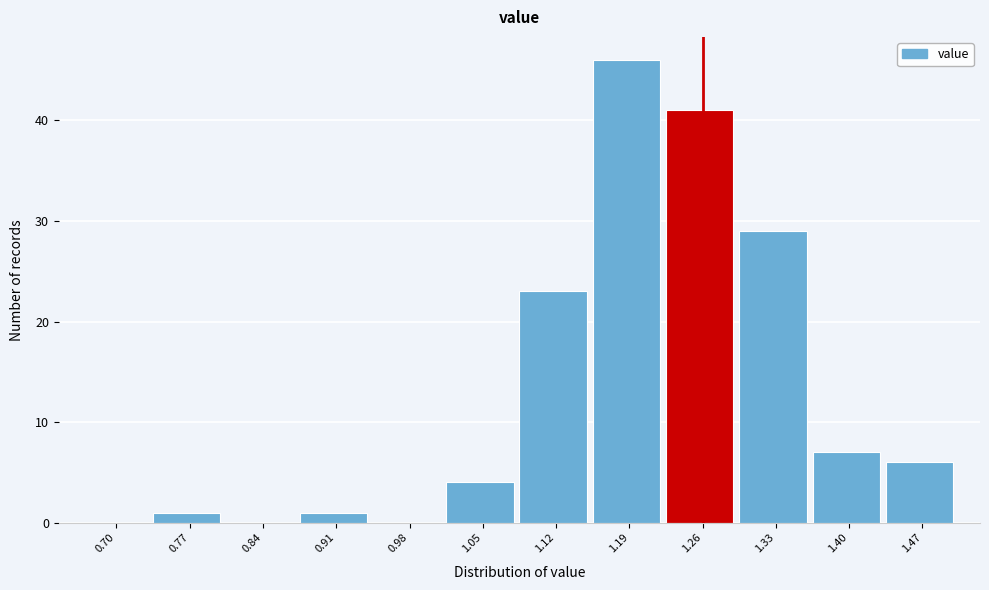

Reading left to right, list all the values displayed in this chart.

0.70=0	0.77=1	0.84=0	0.91=1	0.98=0	1.05=4	1.12=23	1.19=46	1.26=41	1.33=29	1.40=7	1.47=6